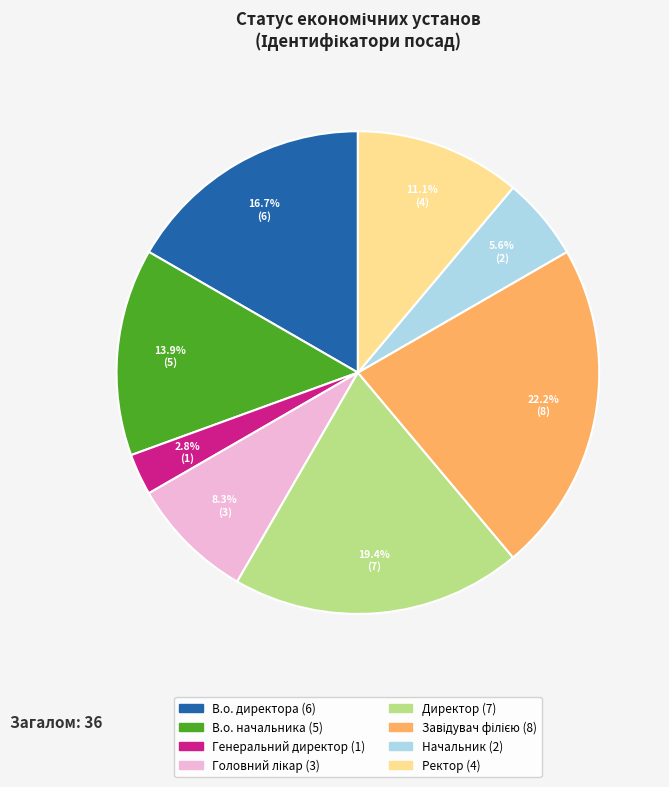

Combined, do Директор and В.о. начальника account for over 50%?

No